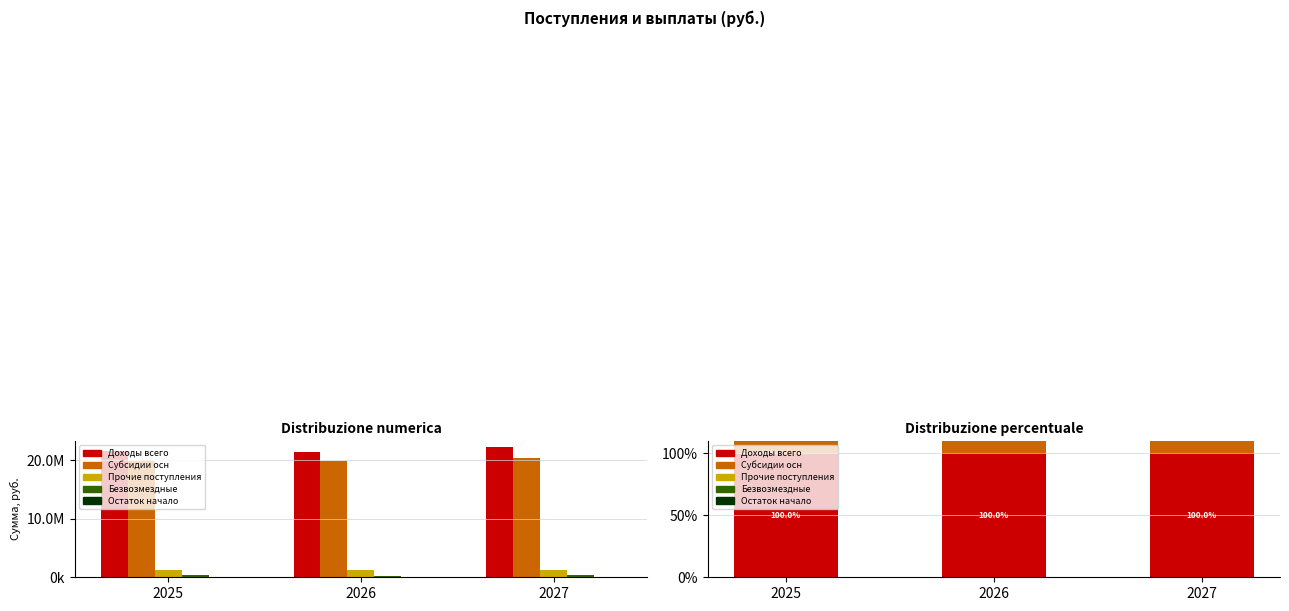

What is the average value of the Доходы всего series?

100.0